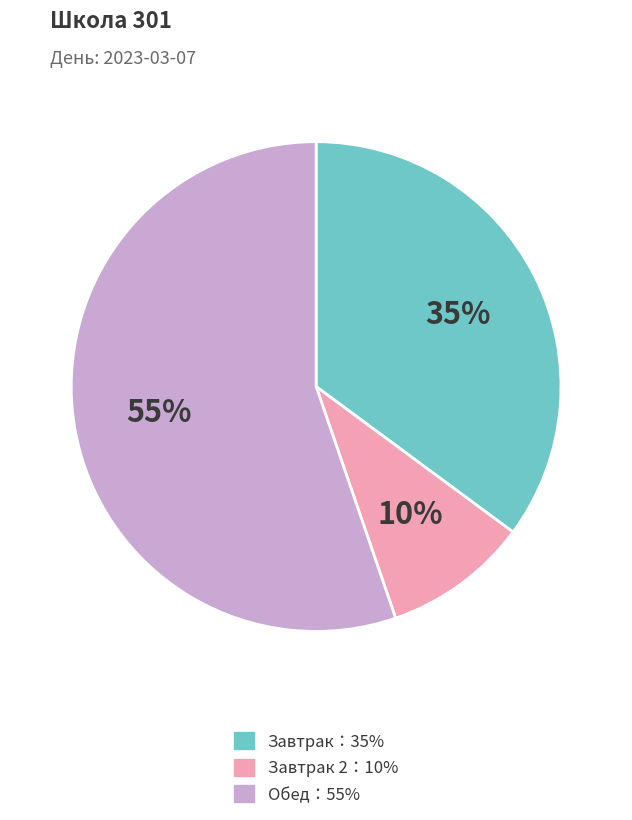

To the nearest percent, what is the average slice percentage?

33%